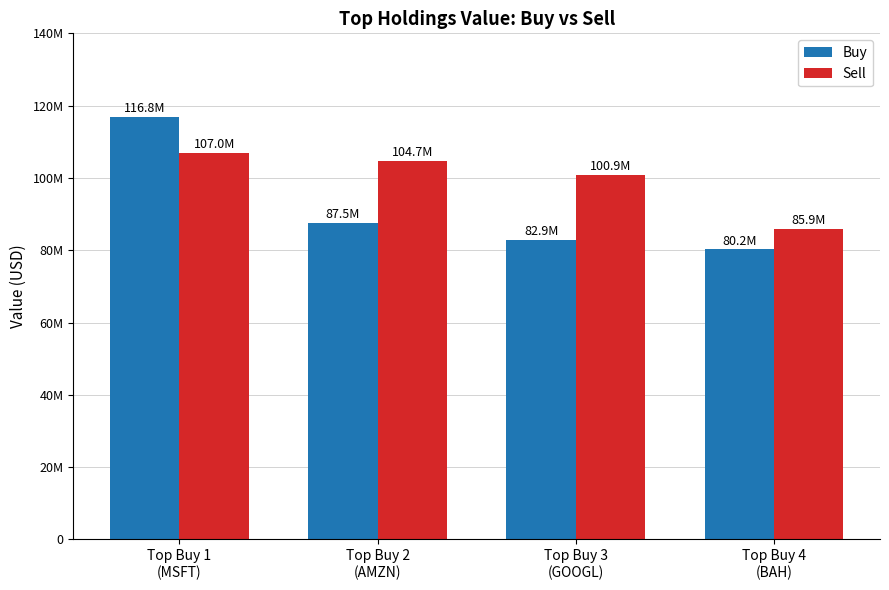

The Buy series shows 87540000 at Top Buy 2
(AMZN). True or false?

True